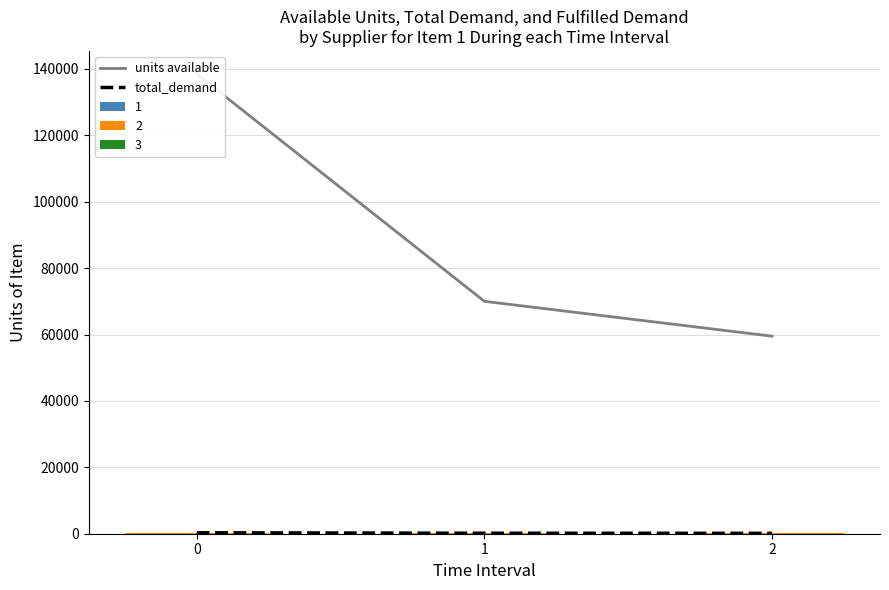

Is it true that total_demand equals 194.0 at 2?

False